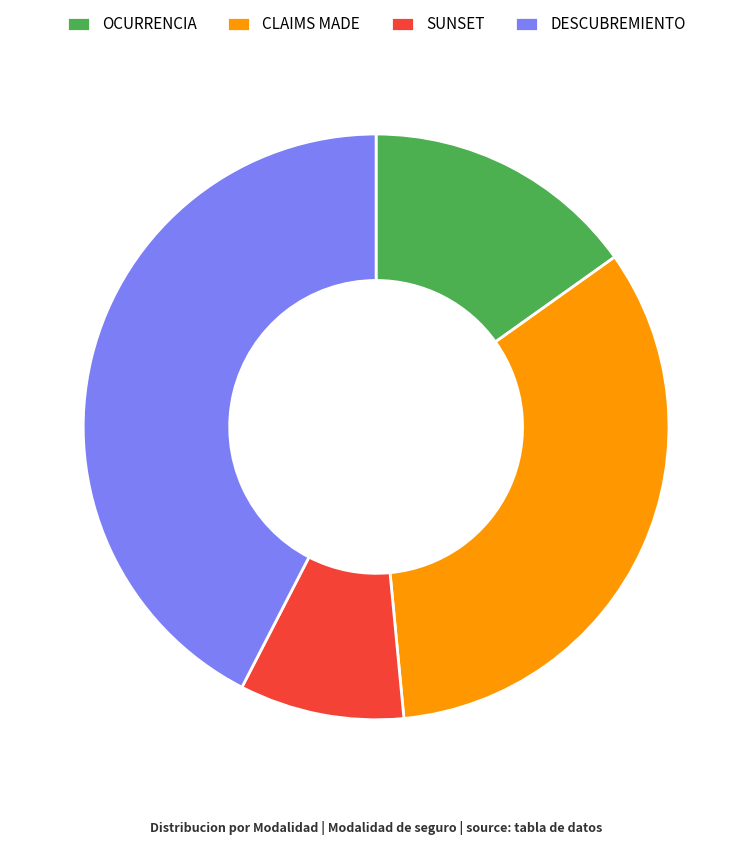

Which slice is the largest?

DESCUBREMIENTO